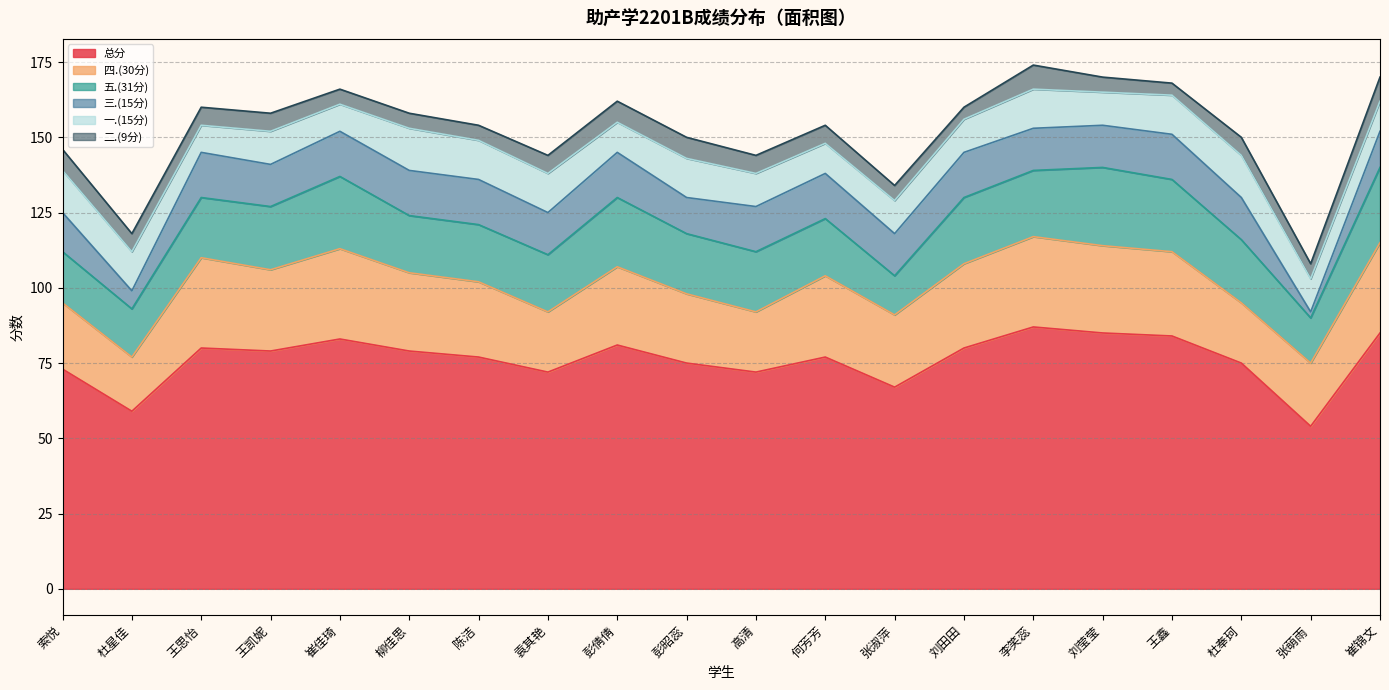

True or false: 四.(30分) and 总分 intersect in this chart.

False